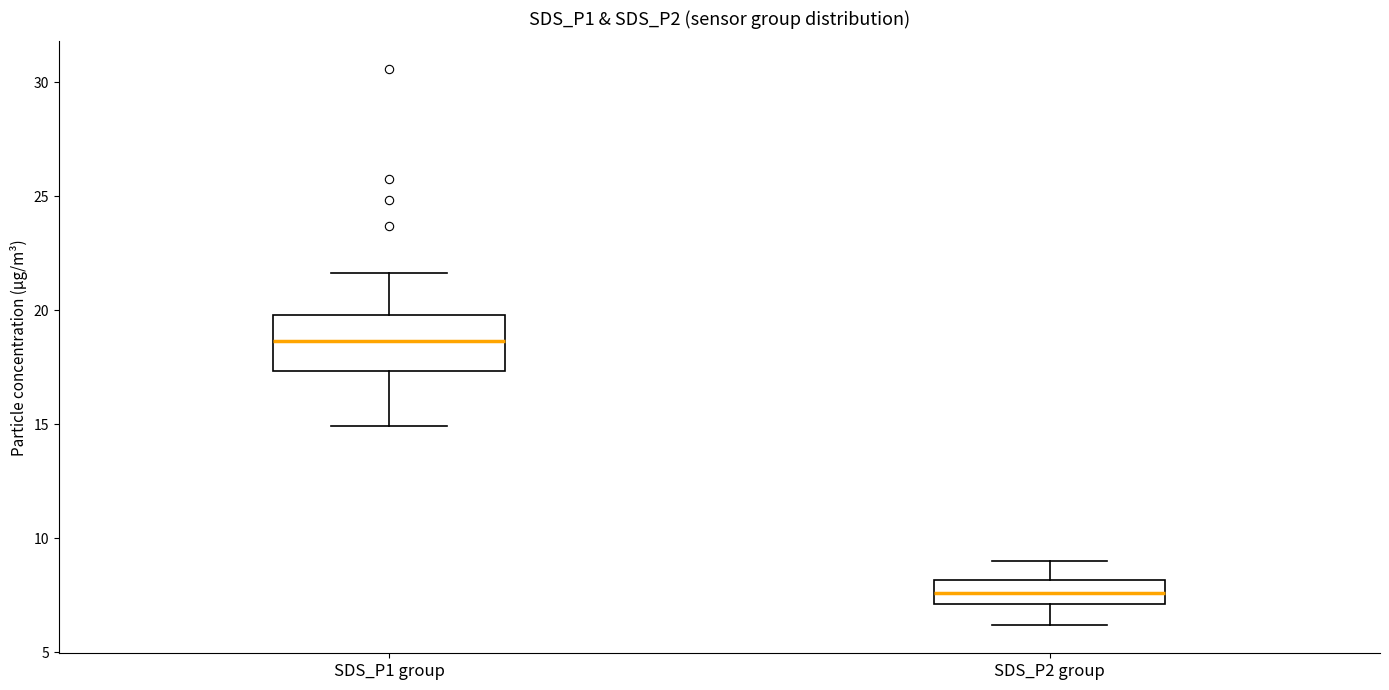

Which box has the highest median line?

SDS_P1 group